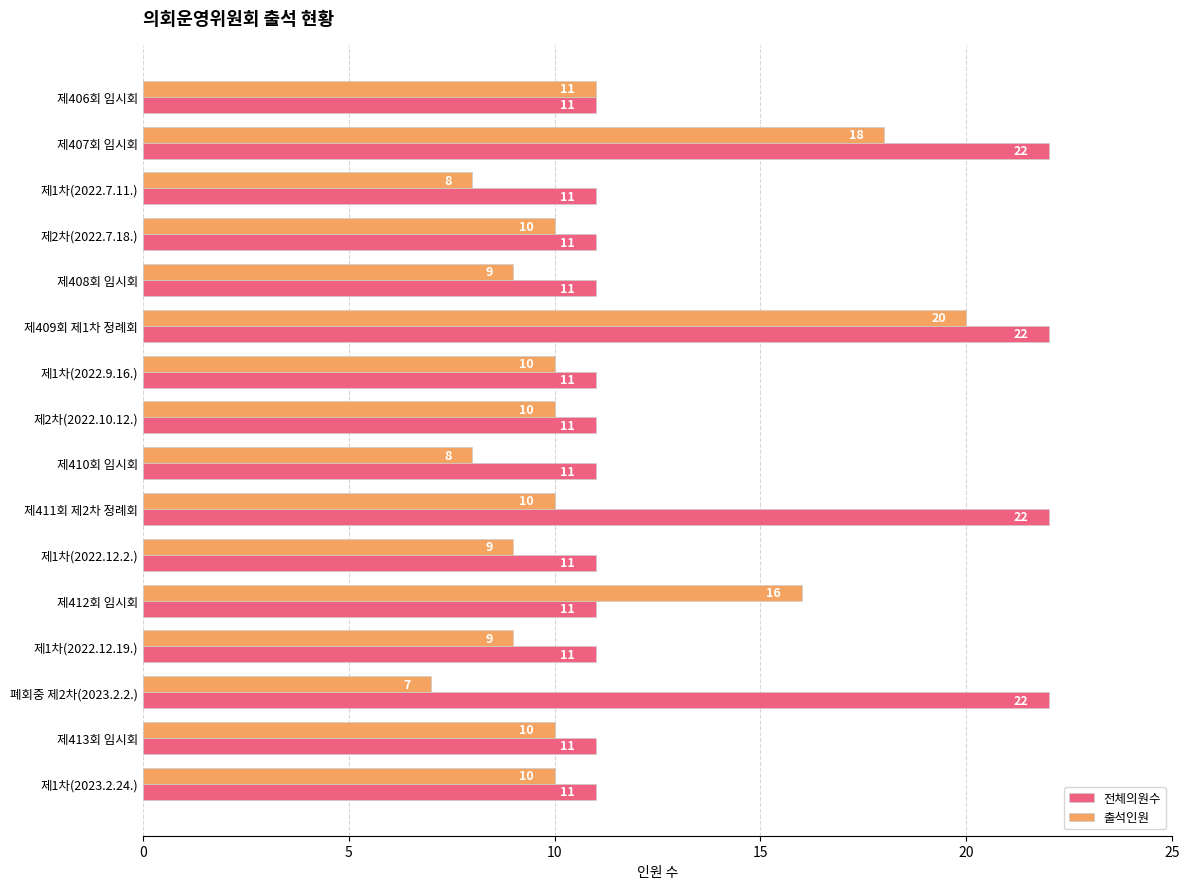

Is the value of 출석인원 at 제1차(2022.7.11.) greater than the value of 전체의원수 at 제1차(2022.7.11.)?

No